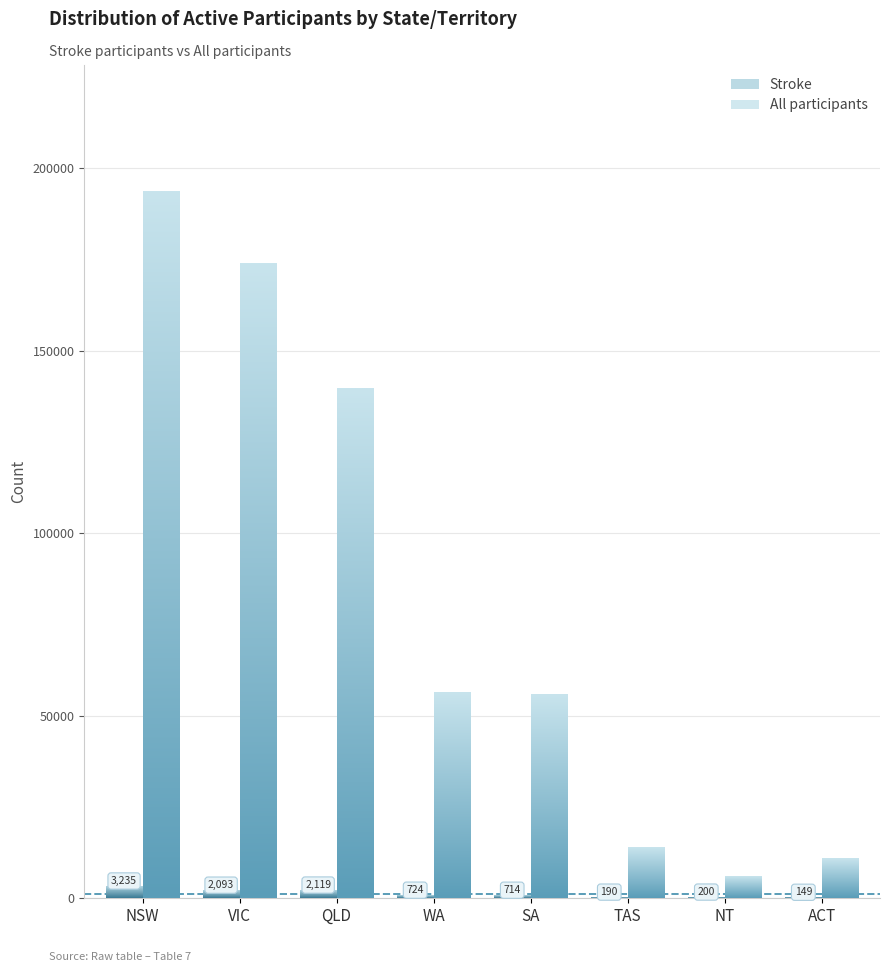

At which label does All participants first exceed 56185?

NSW